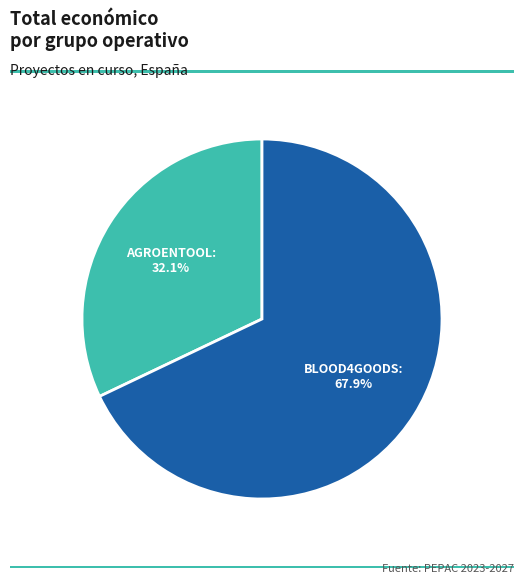

Does any single category account for the majority?

Yes